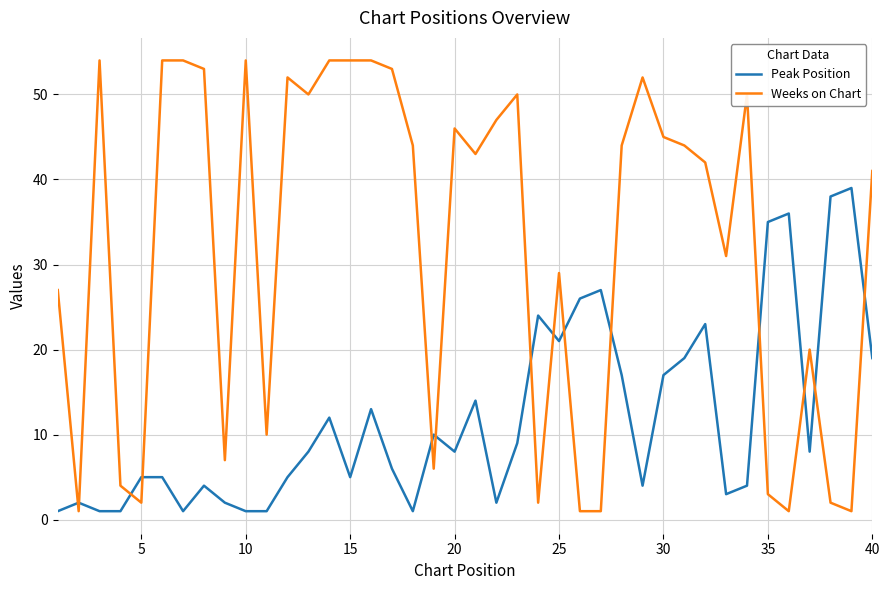

Which series has the widest spread of values?

Weeks on Chart